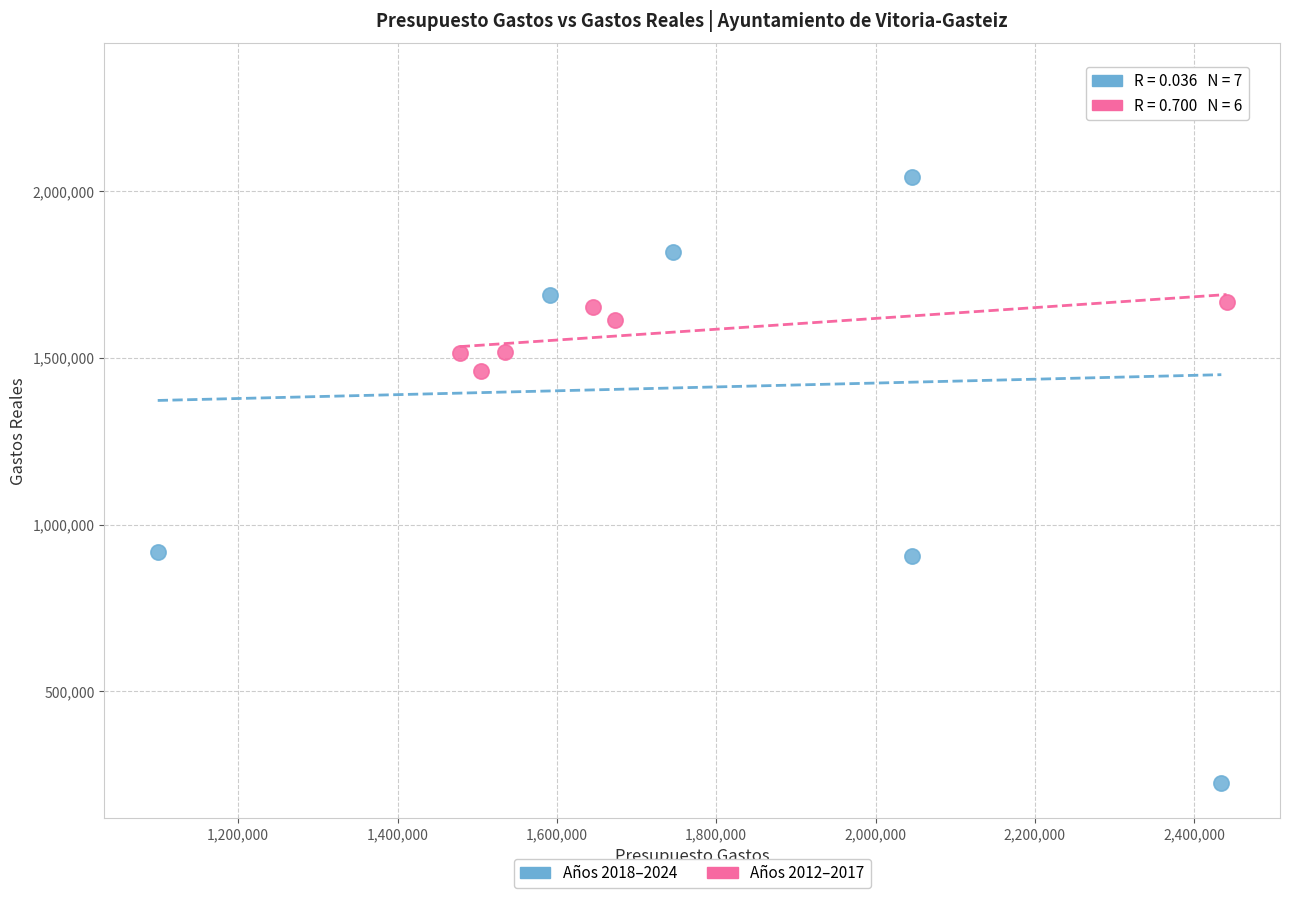

Which series reaches the minimum Y coordinate?

Años 2018–2024